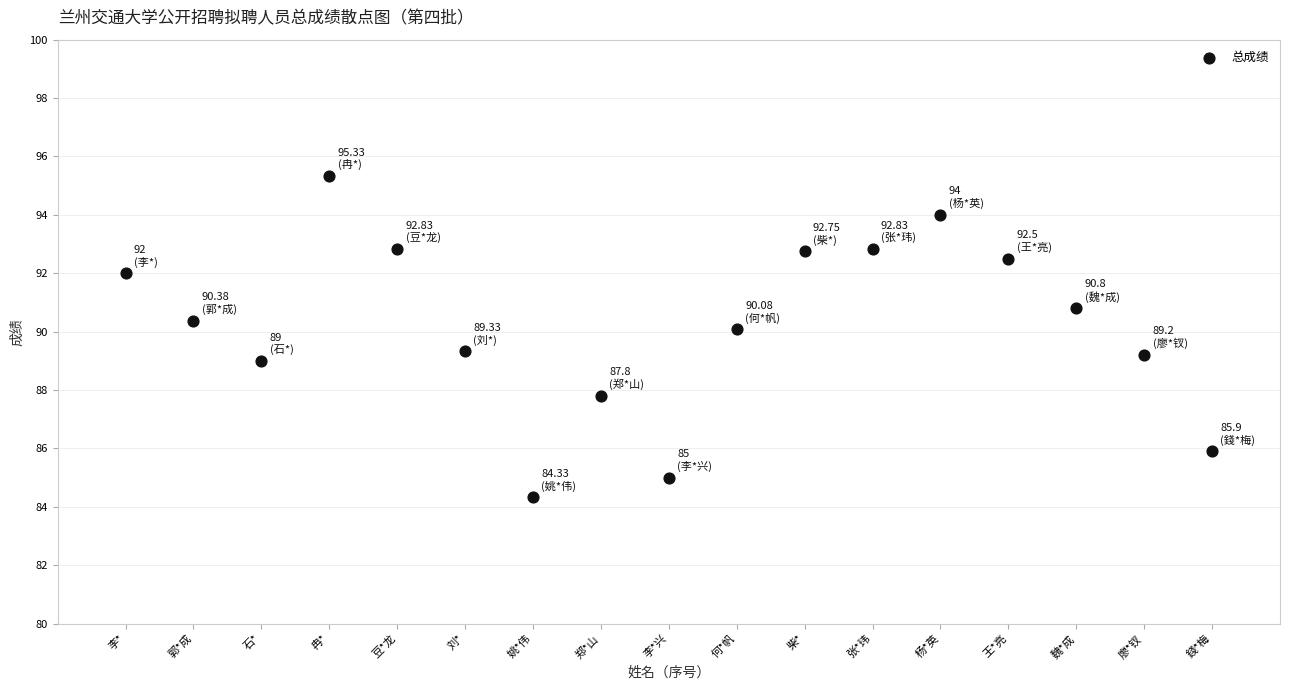

What is the range of Y values (max minus min)?

11.0